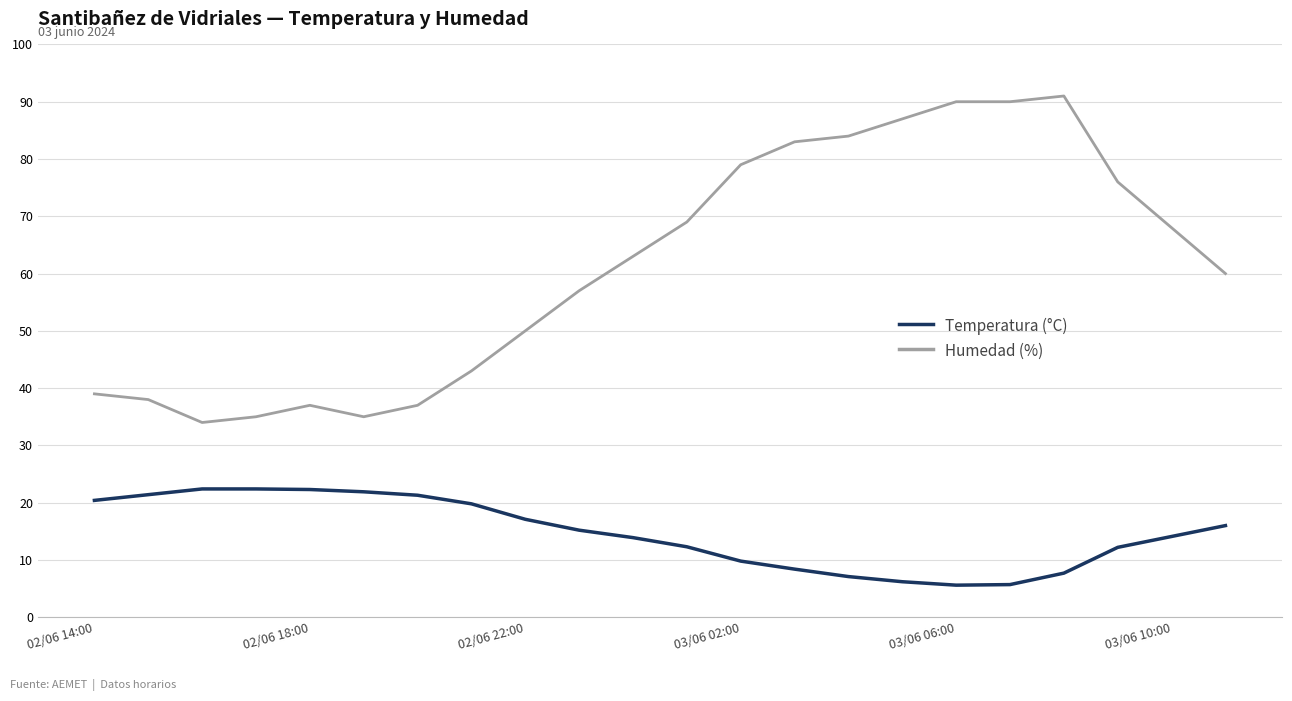

What are all the series names shown in the legend?

Temperatura (°C), Humedad (%)